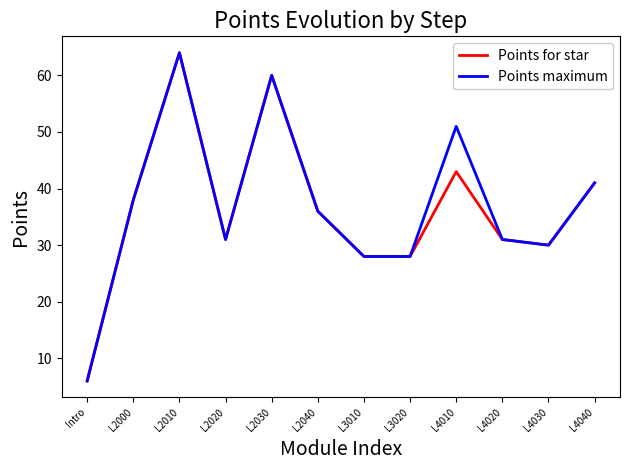

How many series are shown in this chart?

2